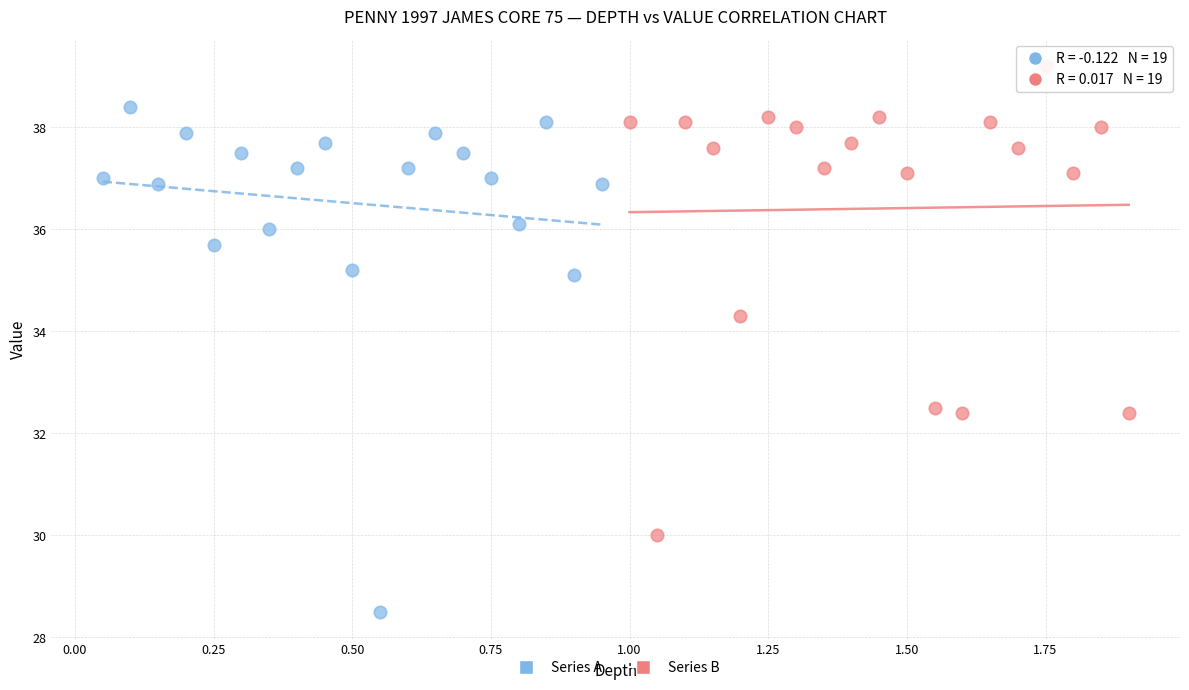

Which series reaches the maximum Y coordinate?

Series B